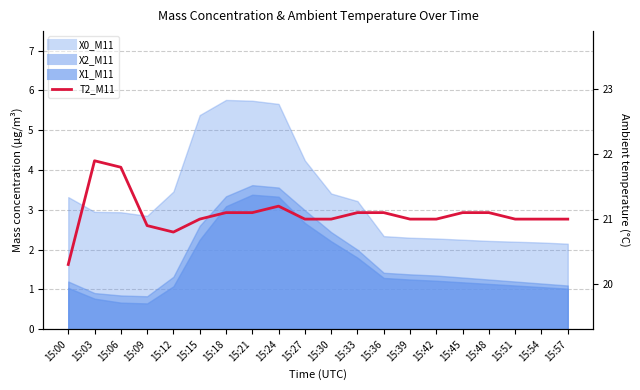

Rank the categories by value from highest to lowest.

15:03, 15:06, 15:24, 15:18, 15:21, 15:33, 15:36, 15:45, 15:48, 15:15, 15:27, 15:30, 15:39, 15:42, 15:51, 15:54, 15:57, 15:09, 15:12, 15:00